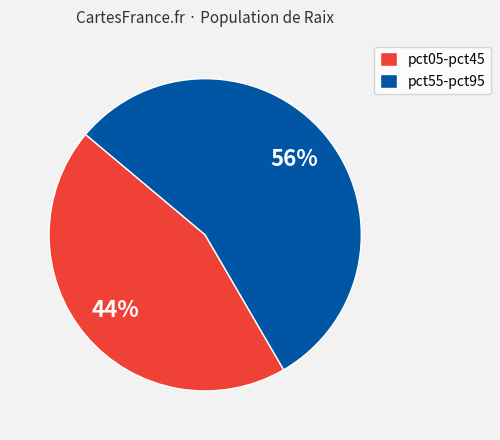

Which category accounts for the majority?

pct55-pct95